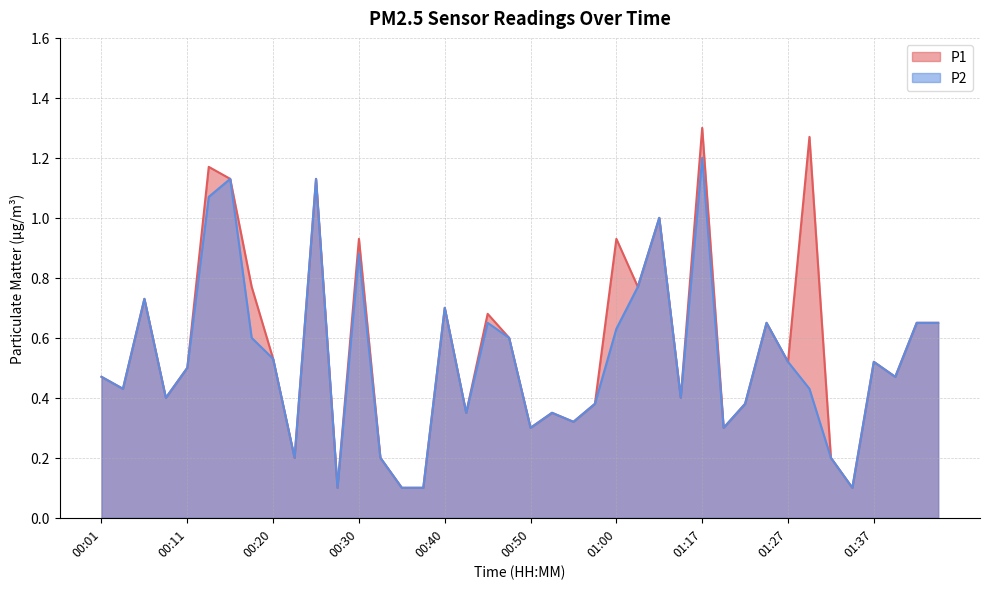

At which category does P1 reach its first local valley?

00:03